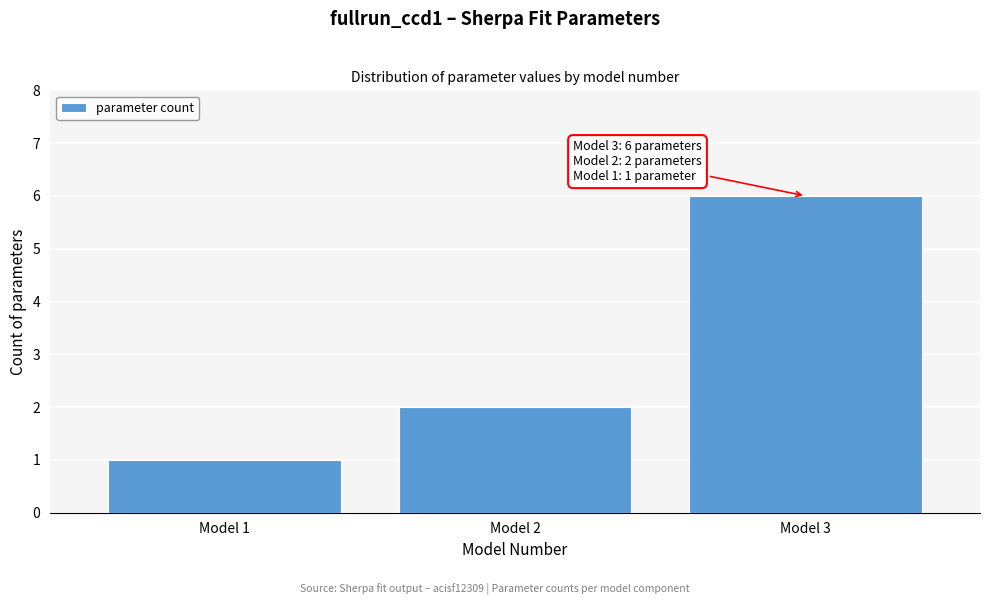

Reading left to right, extract all data points from this chart.

1	2	6